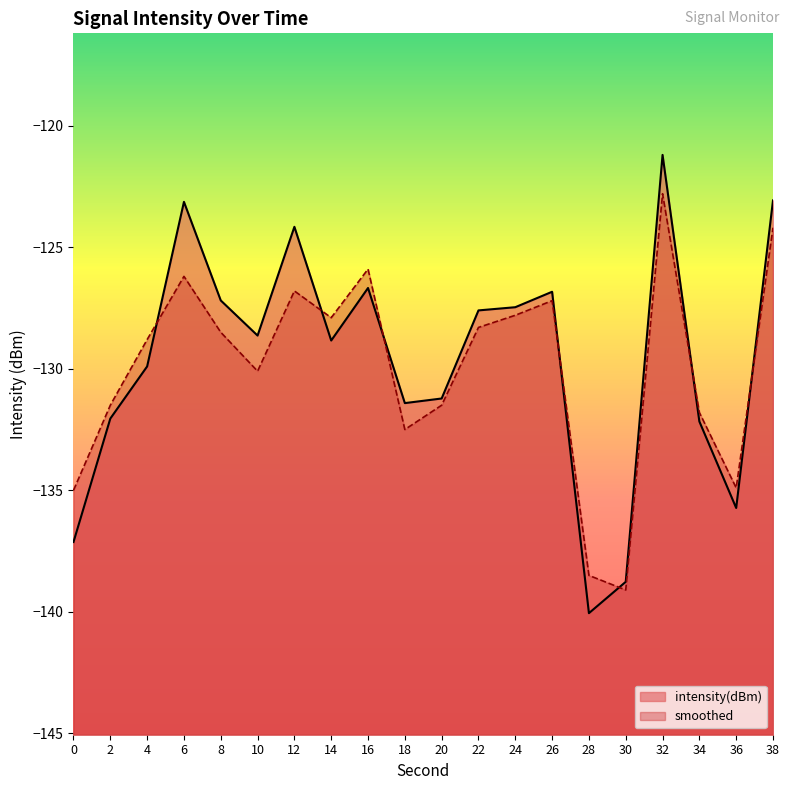

True or false: intensity(dBm) and smoothed cross at least once.

True